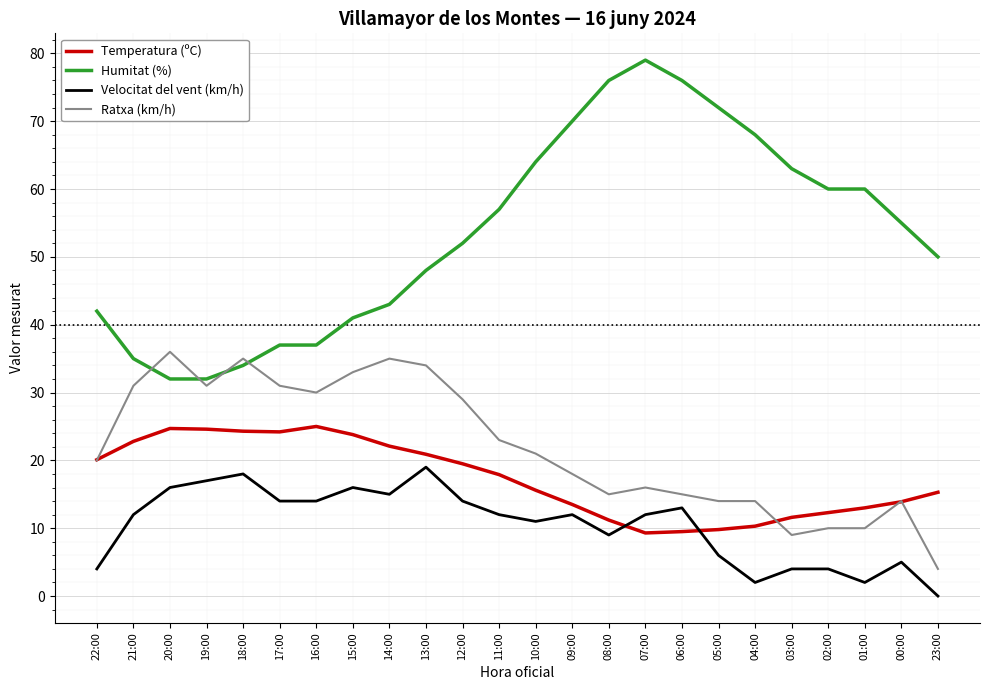

How many lines are shown in the chart?

4